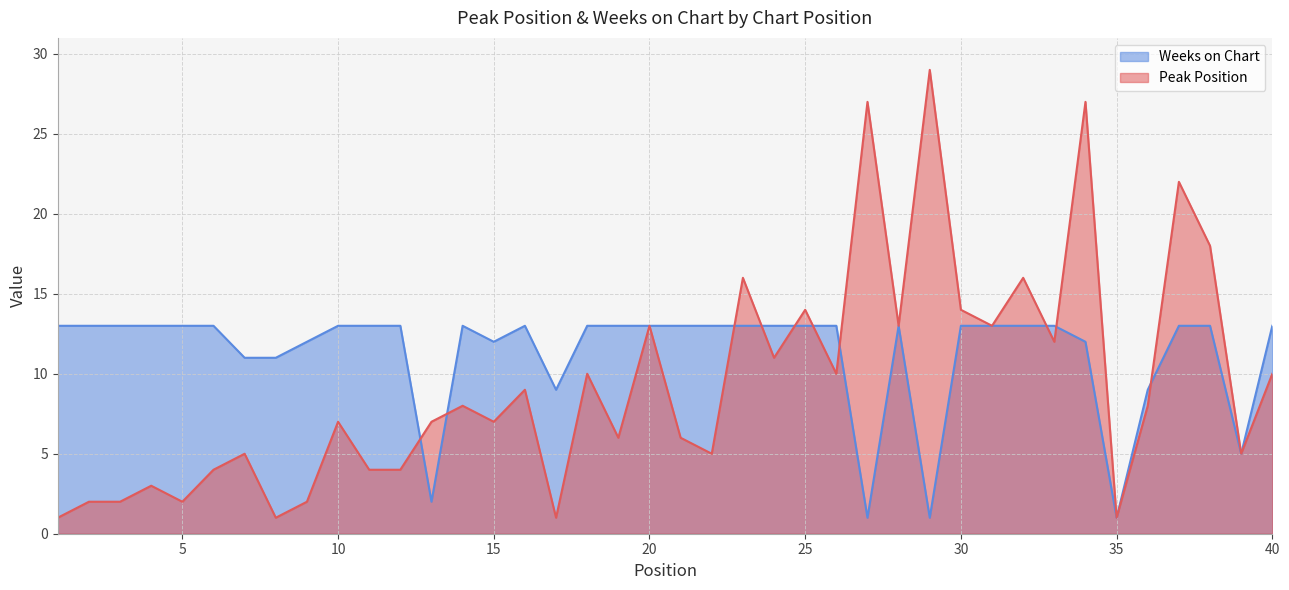

At which category is the sum across all series the highest?

34